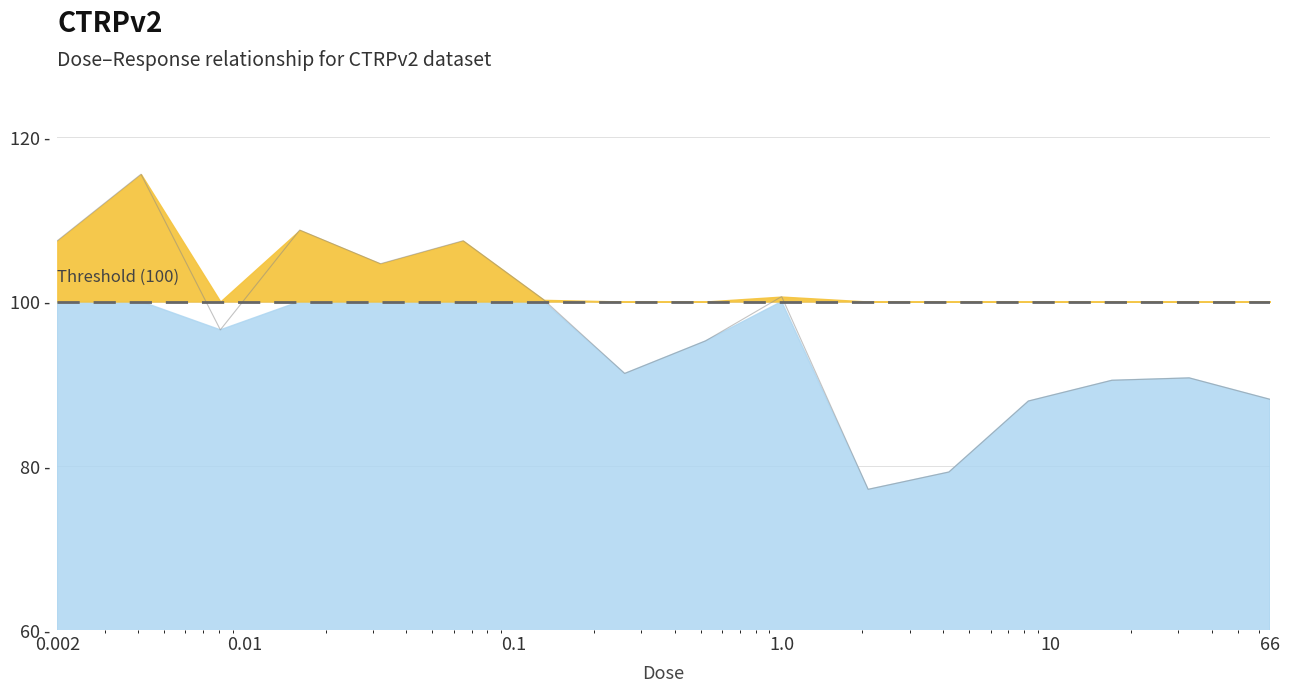

What is the label of the 7th point from the left?

0.13